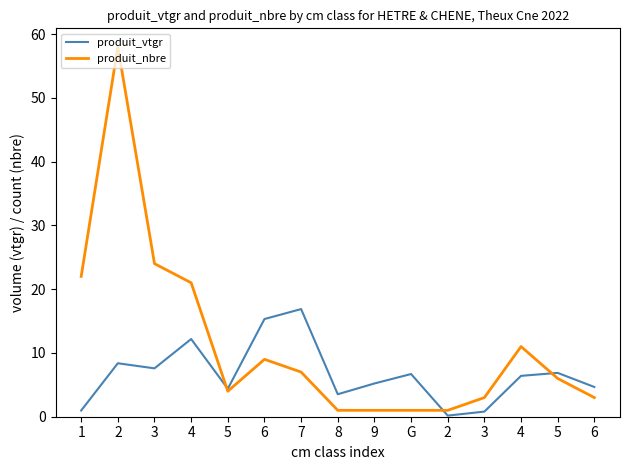

How many lines are shown in the chart?

2